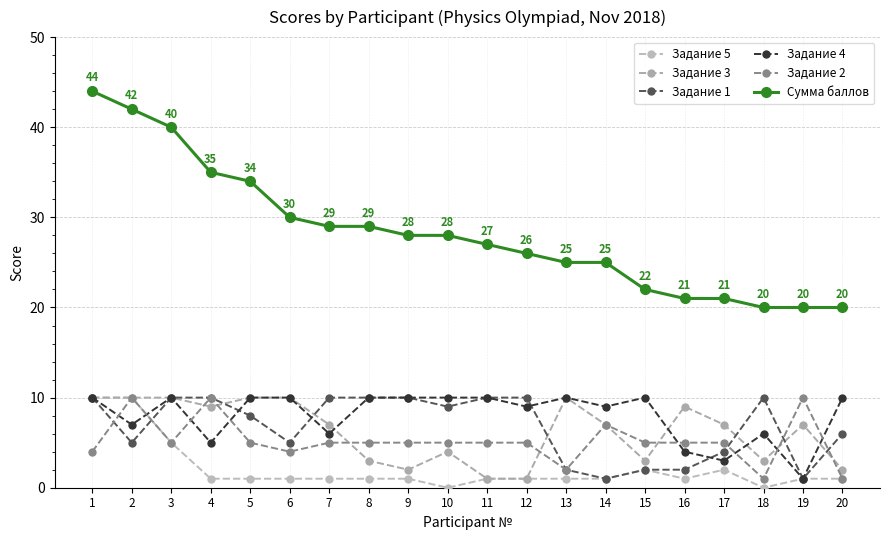

After their last crossing, which series has the higher values: Задание 2 or Задание 3?

Задание 3